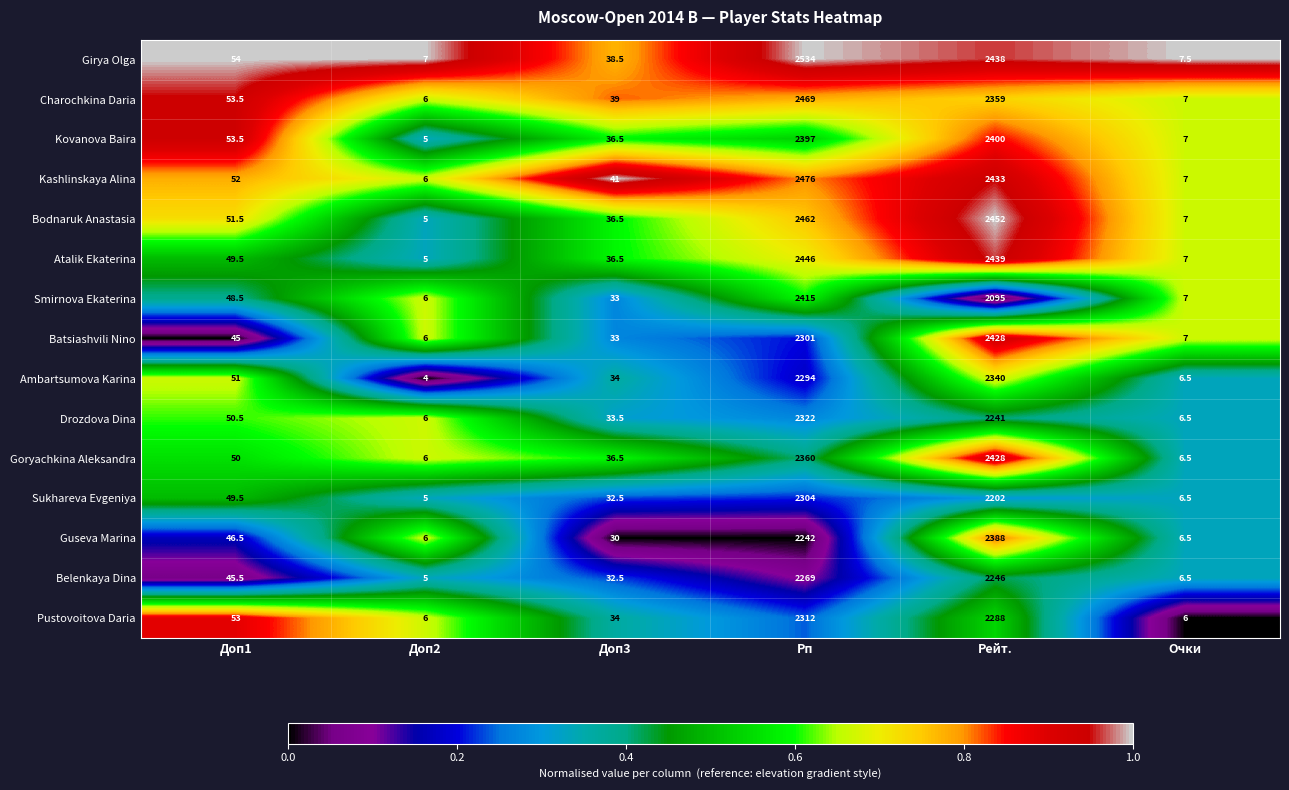

Rank the series at Рп from lowest to highest value.

Guseva Marina, Belenkaya Dina, Ambartsumova Karina, Batsiashvili Nino, Sukhareva Evgeniya, Pustovoitova Daria, Drozdova Dina, Goryachkina Aleksandra, Kovanova Baira, Smirnova Ekaterina, Atalik Ekaterina, Bodnaruk Anastasia, Charochkina Daria, Kashlinskaya Alina, Girya Olga